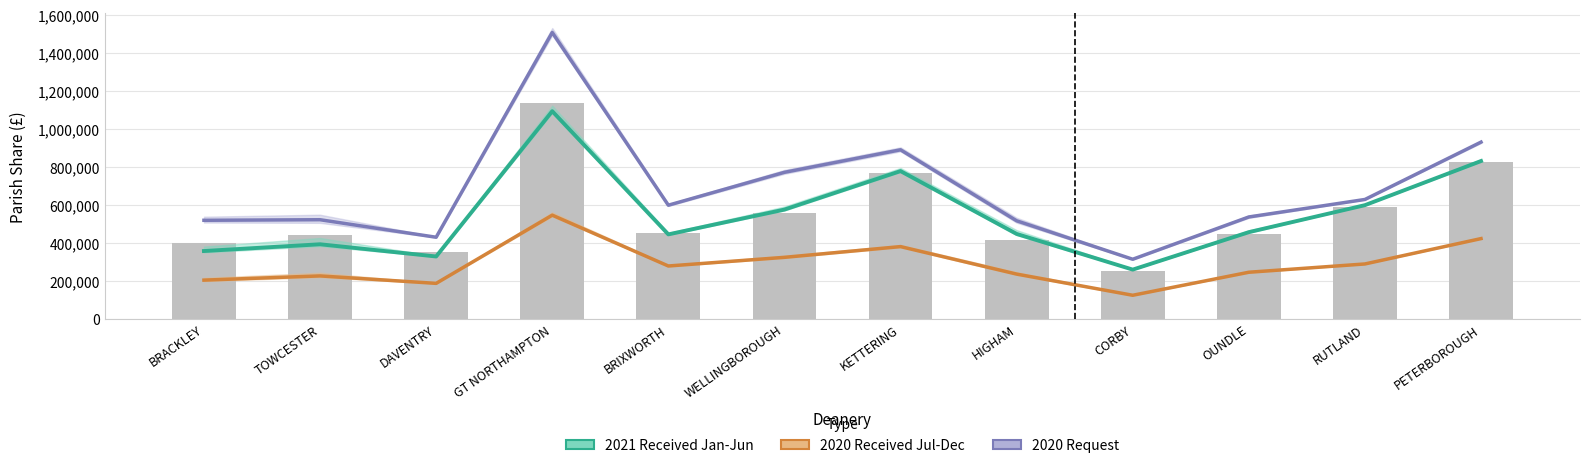

Rank the series at PETERBOROUGH from lowest to highest value.

2020 Received Jul-Dec, 2021 Received Jan-Jun, 2020 Request